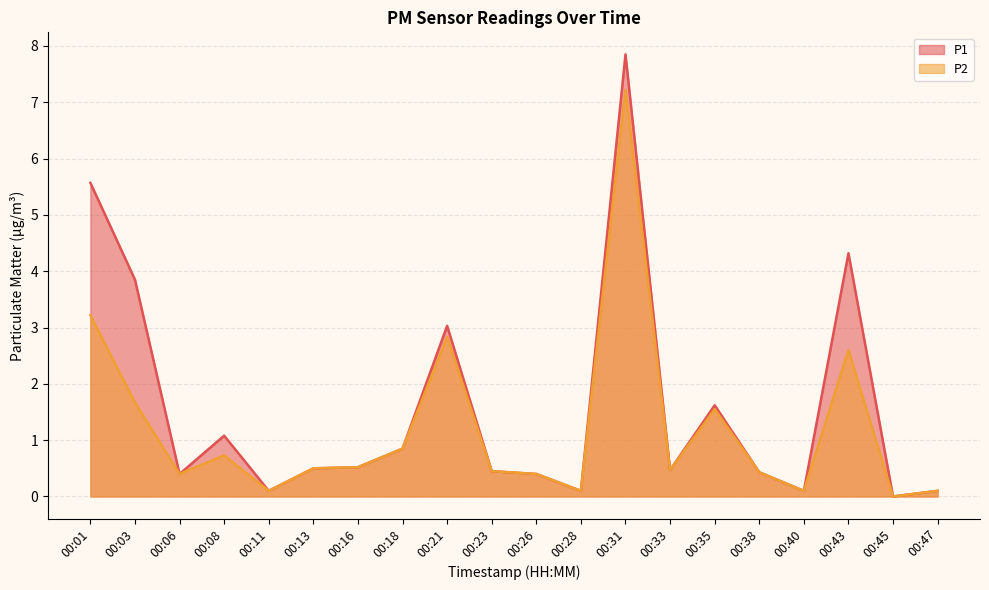

Where is the first local maximum for P2?

00:08